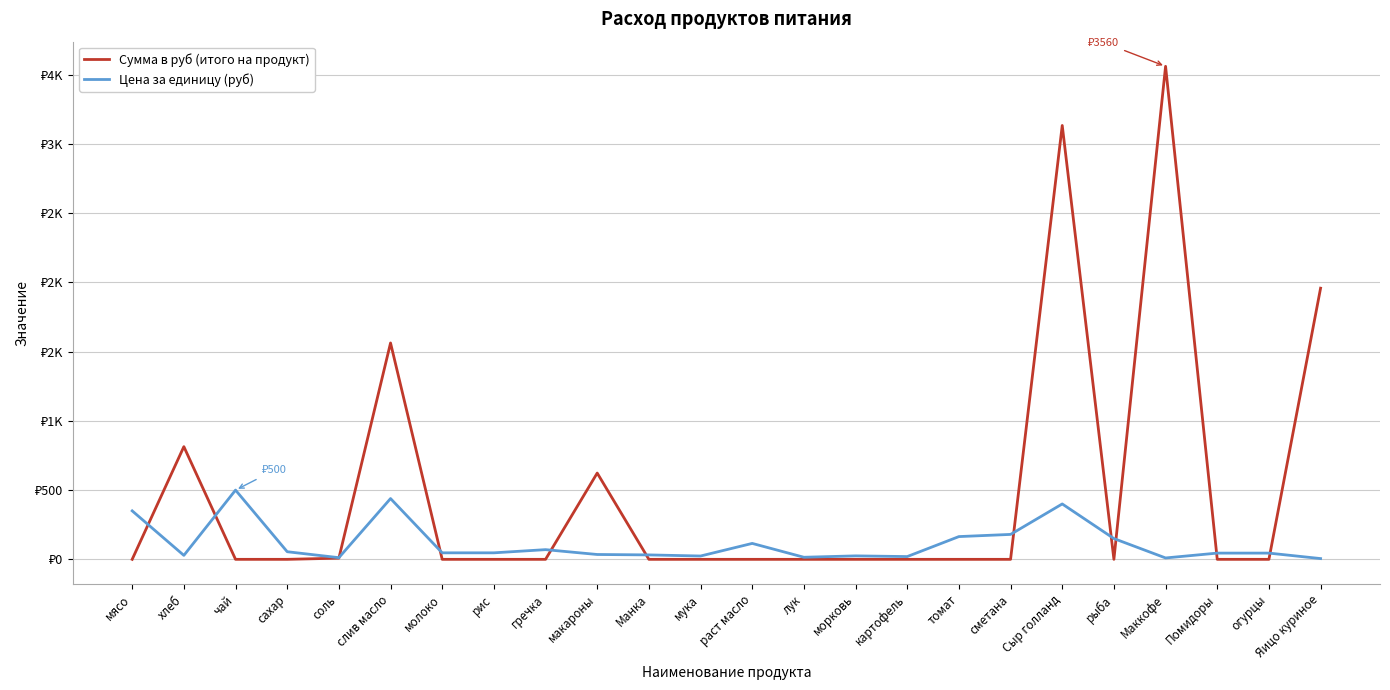

What are all the series names shown in the legend?

Сумма в руб (итого на продукт), Цена за единицу (руб)